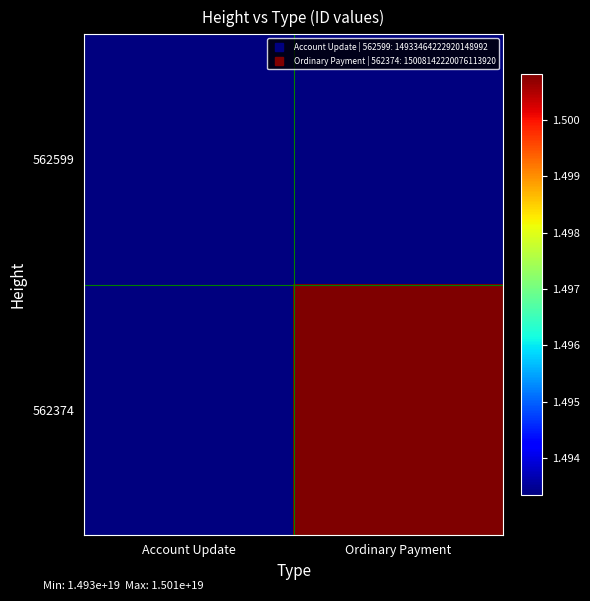

At which category is the sum across all series the highest?

Ordinary Payment